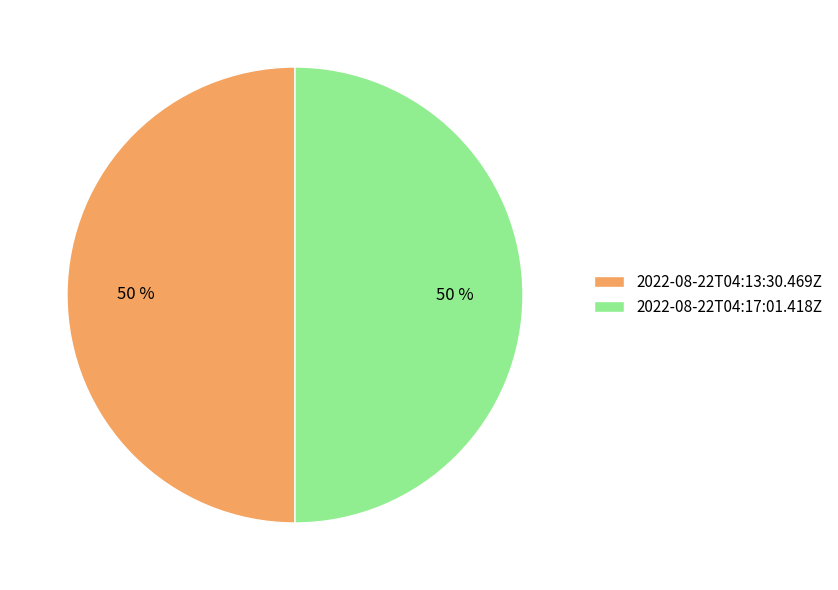

Count the number of slices in the pie.

2